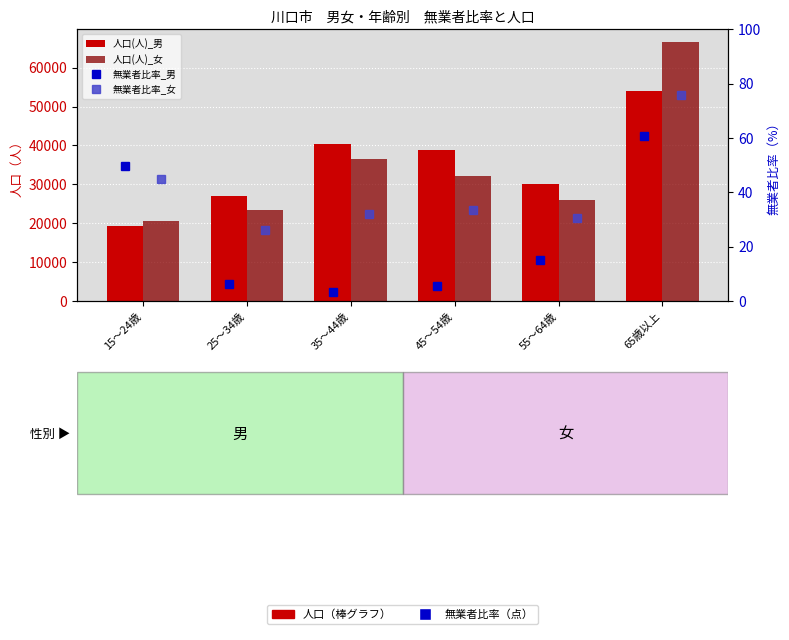

The 人口(人)_男 series shows 38900.0 at 45～54歳. True or false?

True